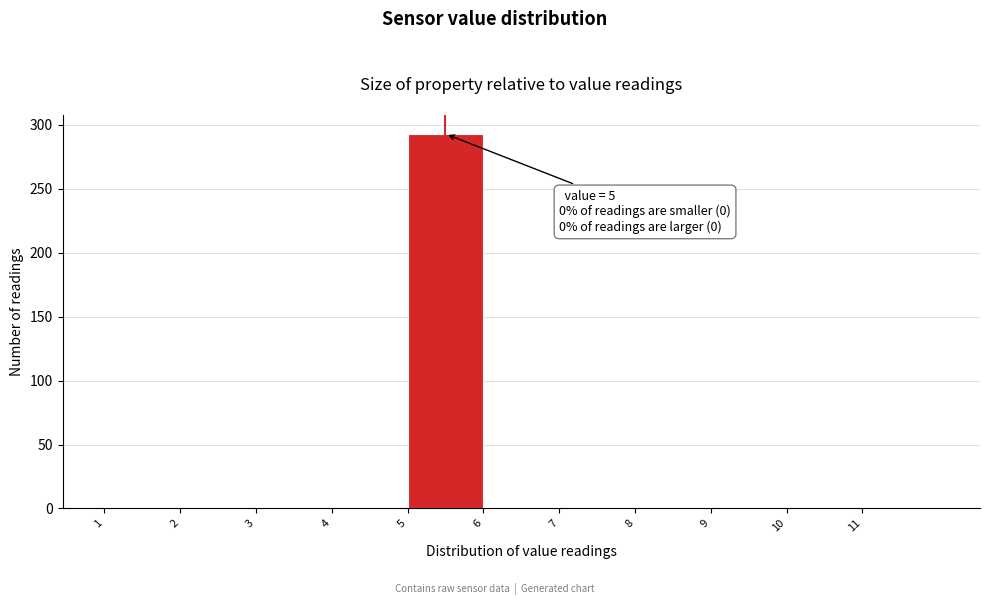

Which range on the x-axis has the tallest bar?

5 to 6